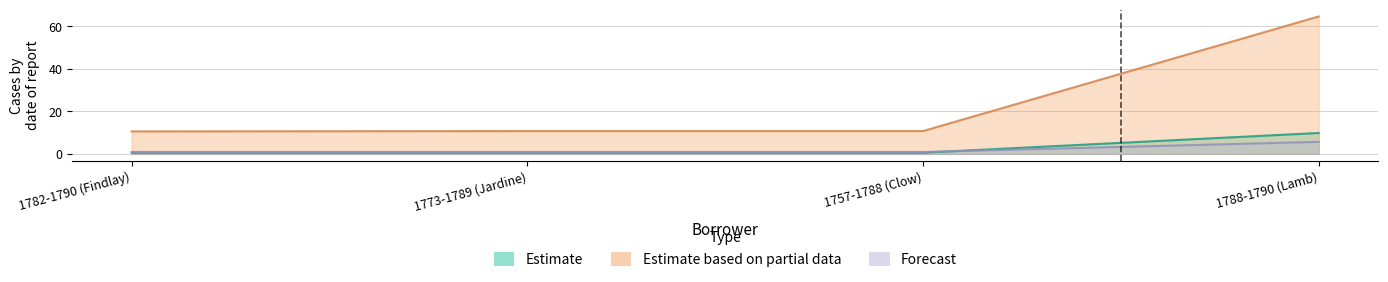

Is it true that Forecast equals 0.4 at 1782-1790 (Findlay)?

False